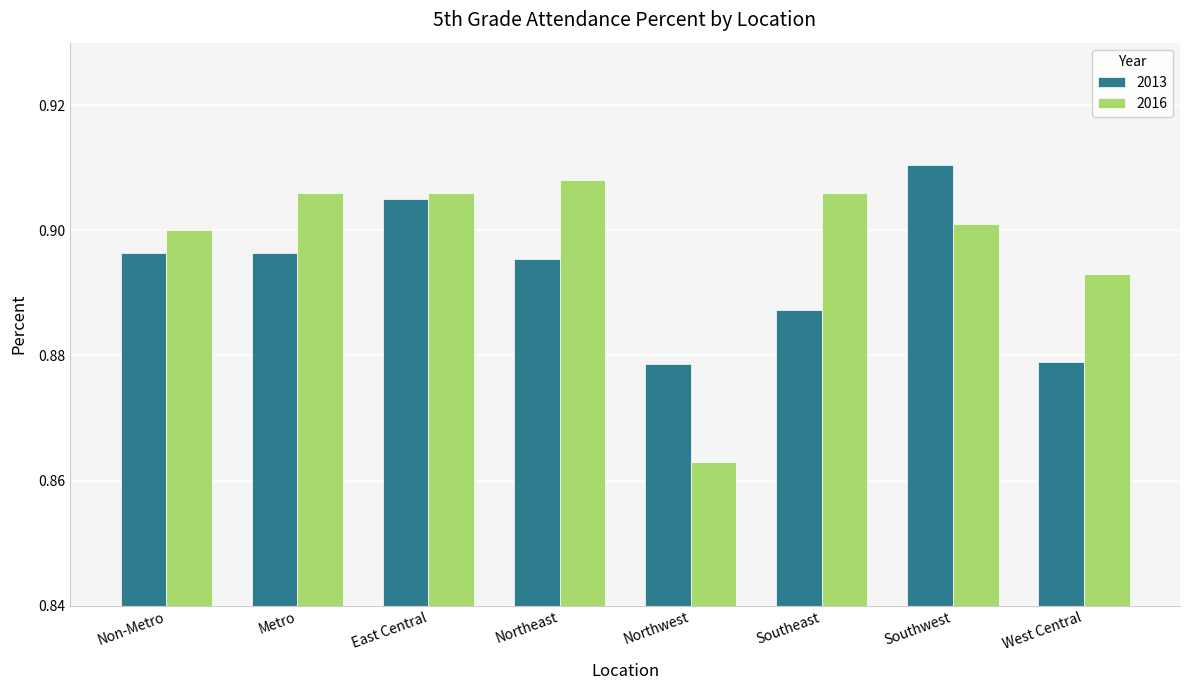

What is the label of the 3rd bar from the left?

East Central